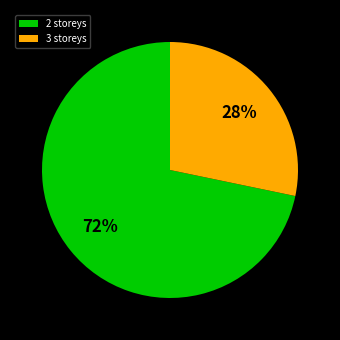

To the nearest percent, what is the average slice percentage?

50%